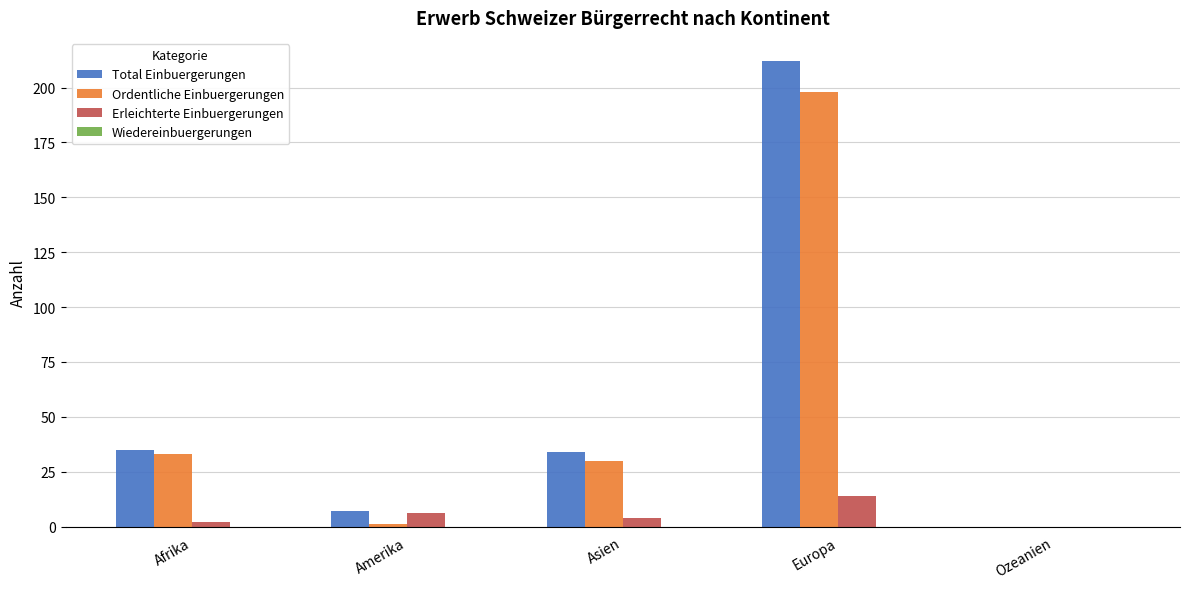

What value does the Erleichterte Einbuergerungen series have at Europa?

14